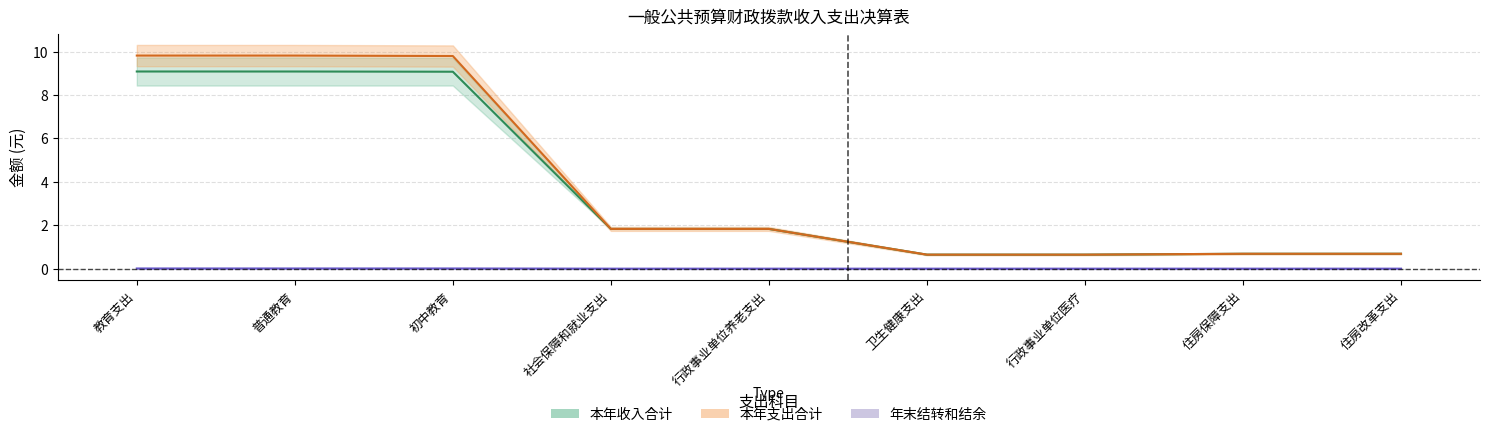

Between 住房保障支出 and 行政事业单位养老支出, which is larger?

住房保障支出